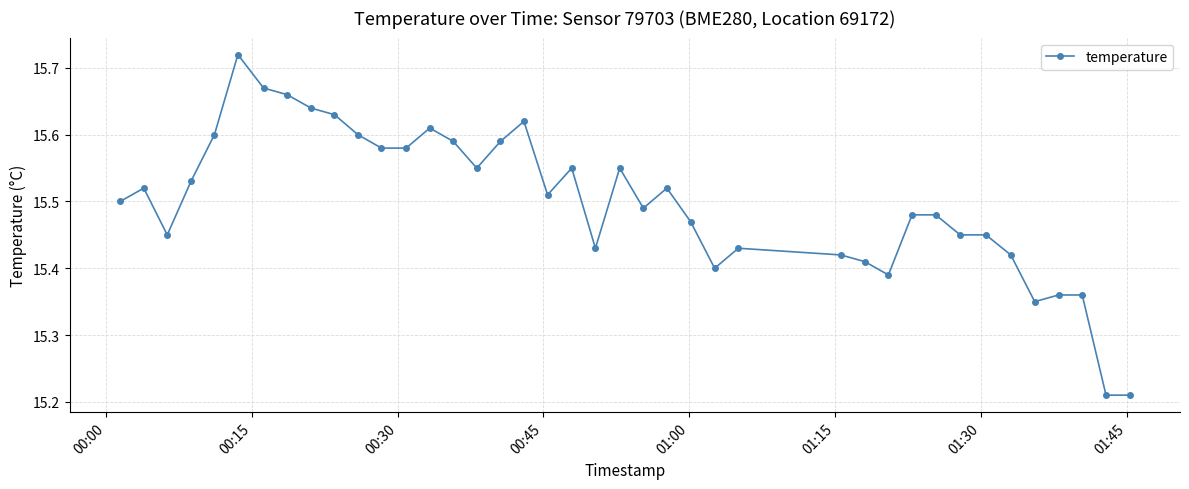

What is the difference between the maximum and minimum values?

0.5